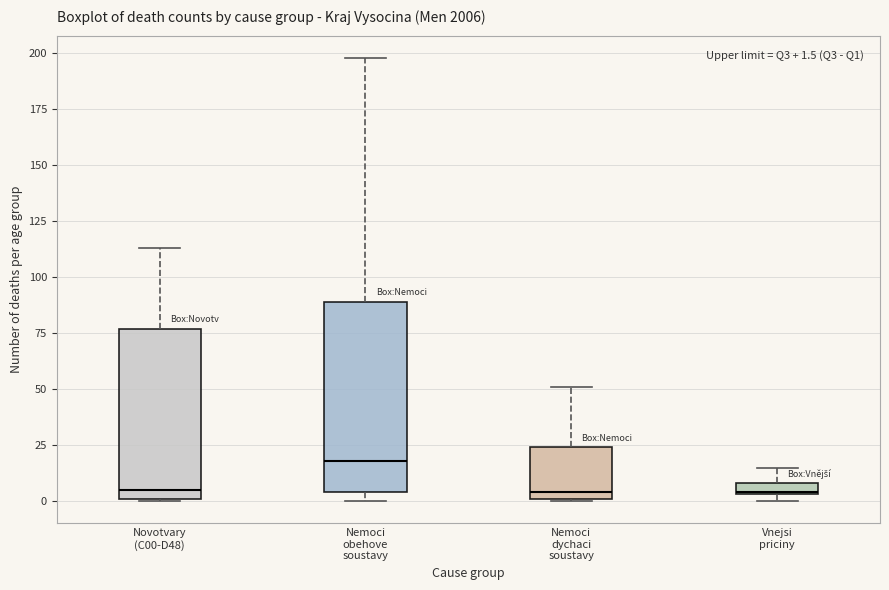

Comparing the boxes themselves (not the whiskers), which one is the tallest?

Nemoci obehove soustavy